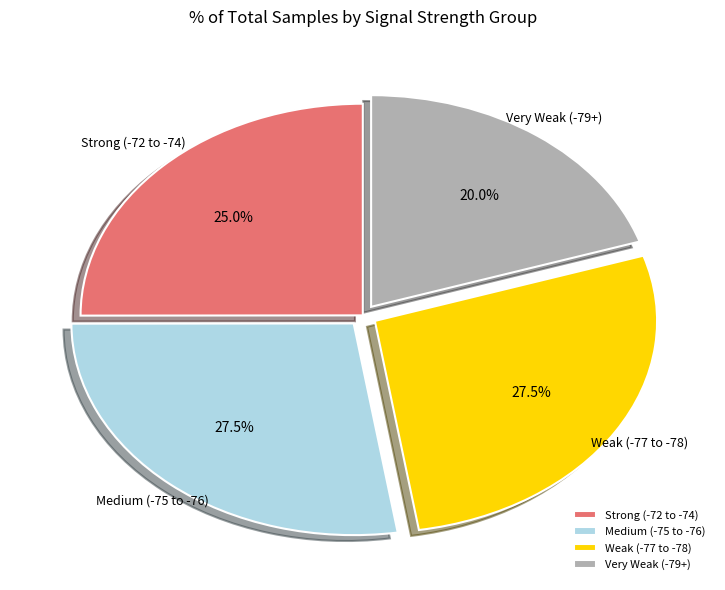

Count the number of slices in the pie.

4